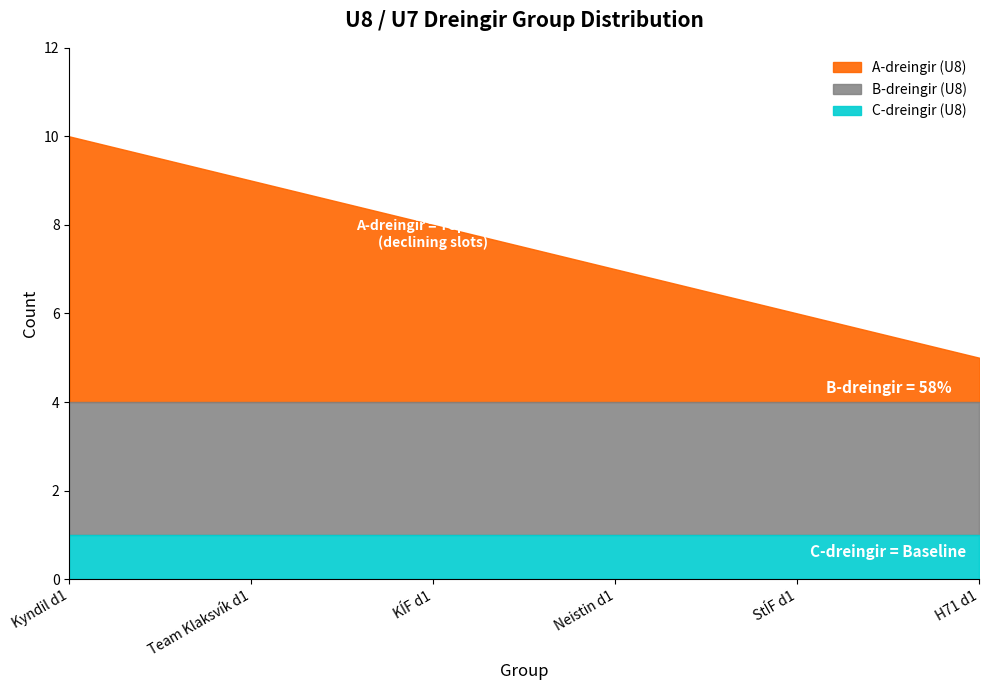

At which category is the sum across all series the highest?

Kyndil d1